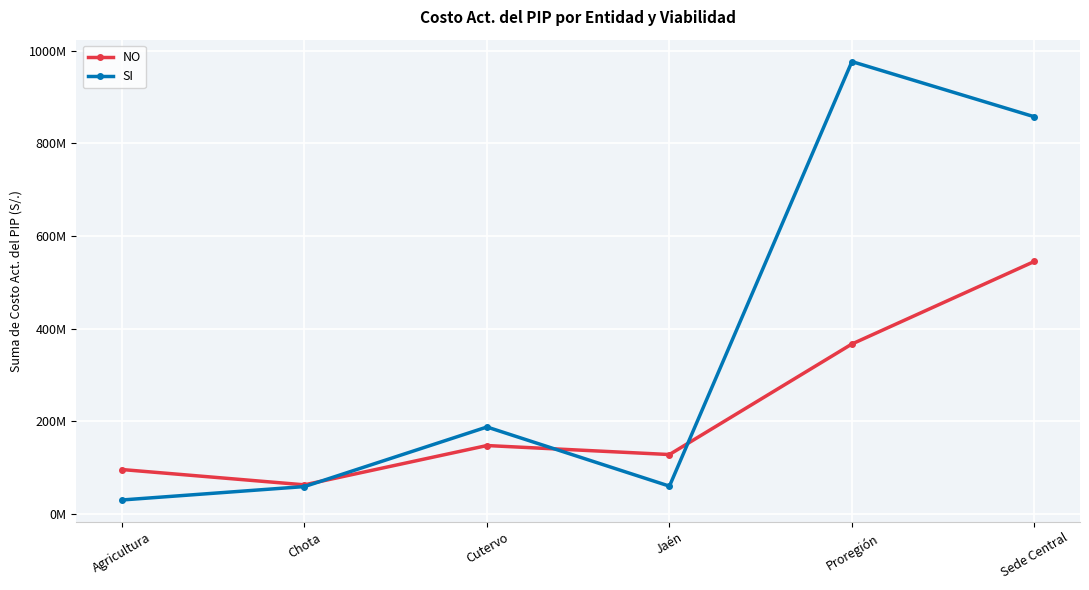

What is the sum of the NO values at Agricultura and Sede Central?

640239265.6